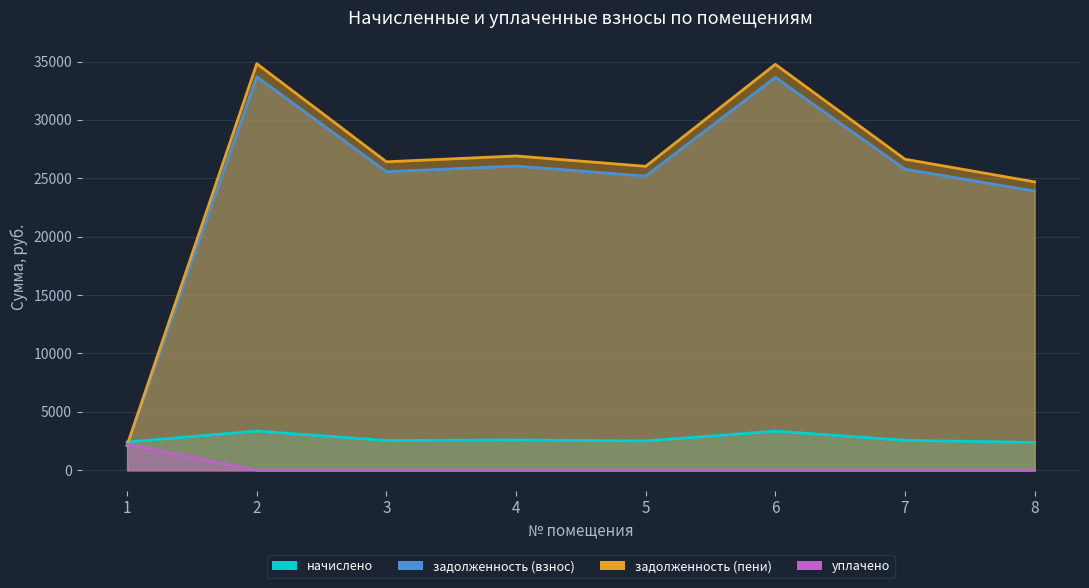

What is the maximum value for начислено?

3356.6